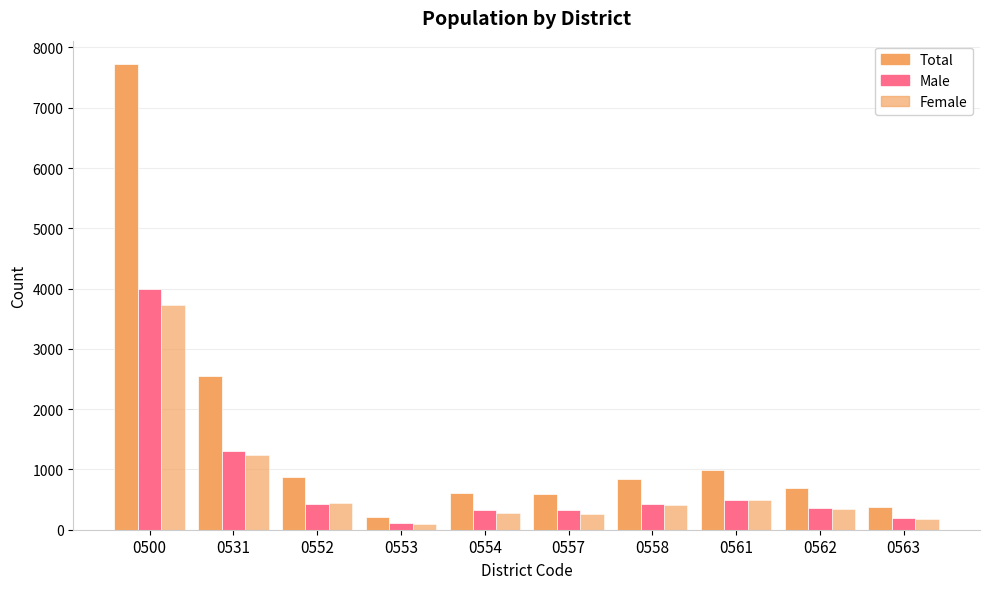

How many bars are there in total?

30